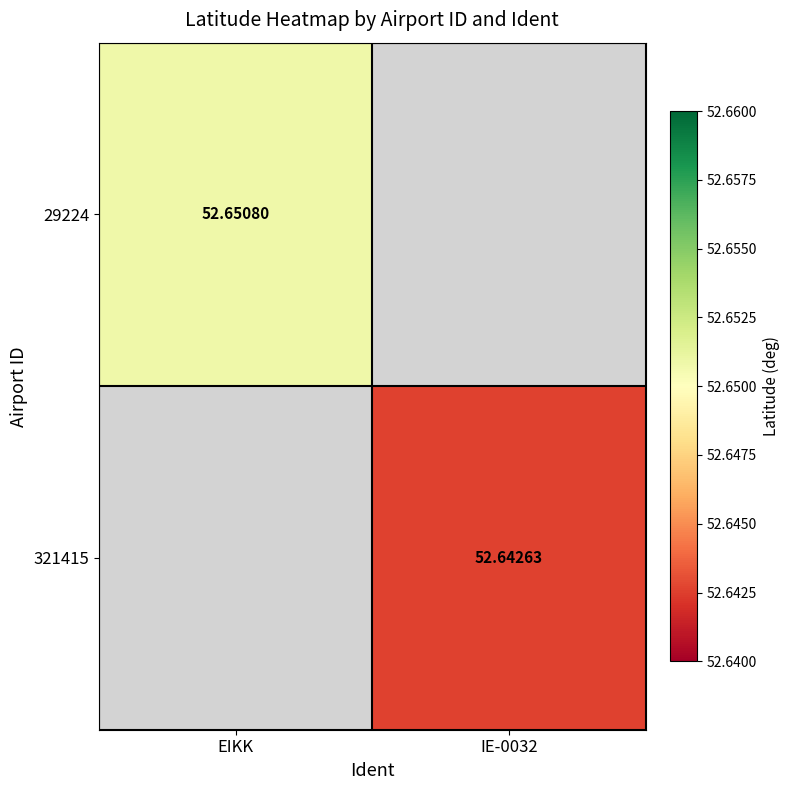

Is the value of 321415 at IE-0032 greater than the value of 29224 at EIKK?

No